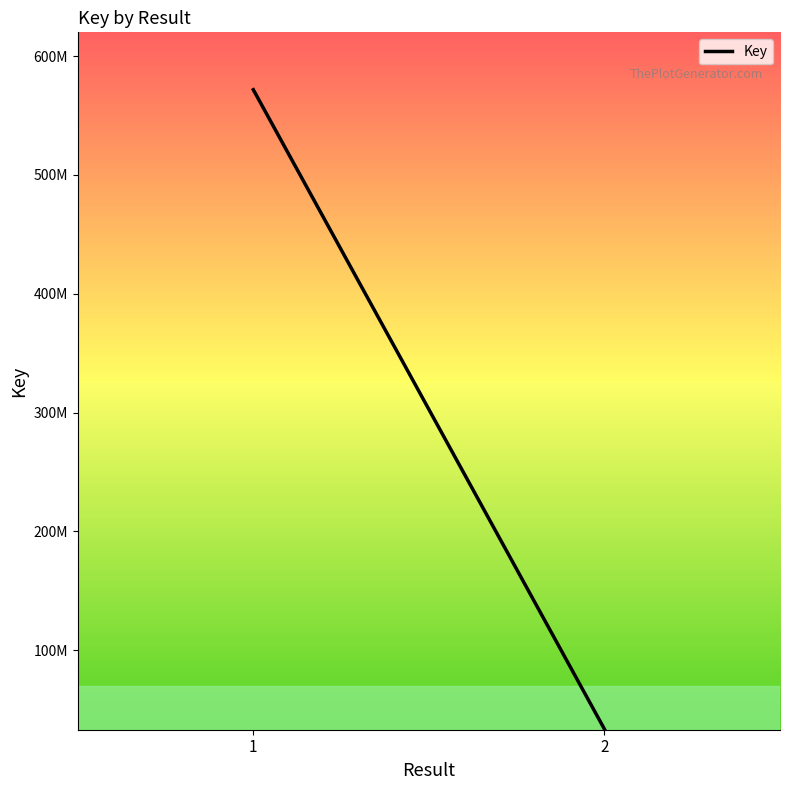

Where is the data nearest to the value 302589433?

1